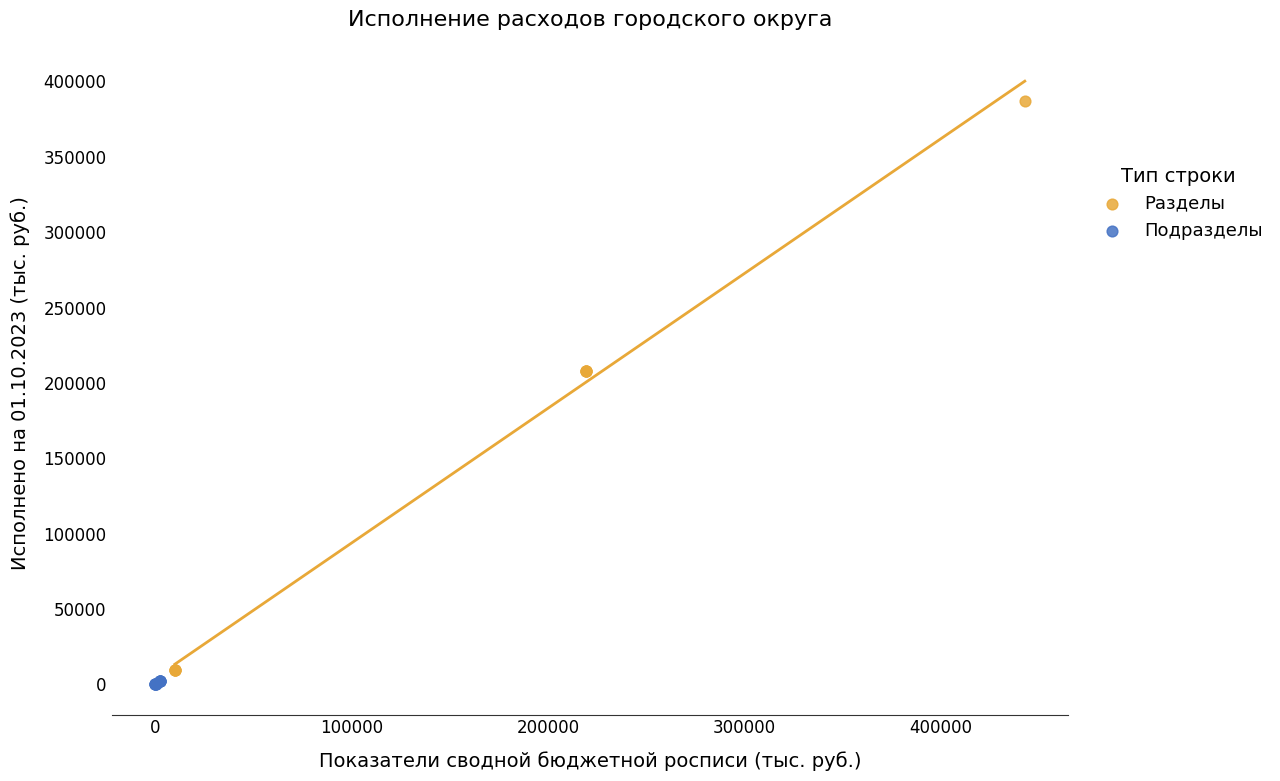

Which series reaches the maximum Y coordinate?

Разделы